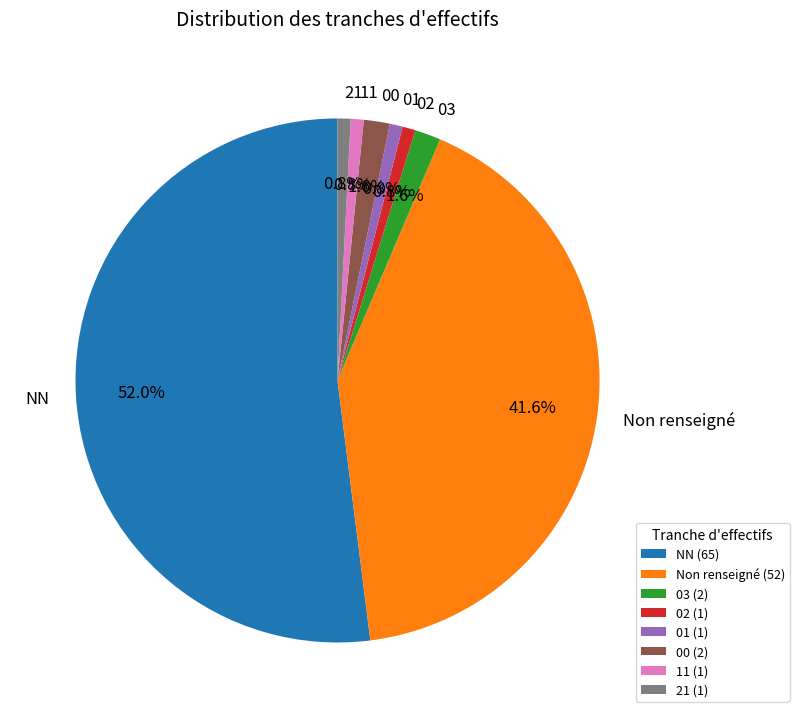

Which has a higher value, 21 or 03?

03